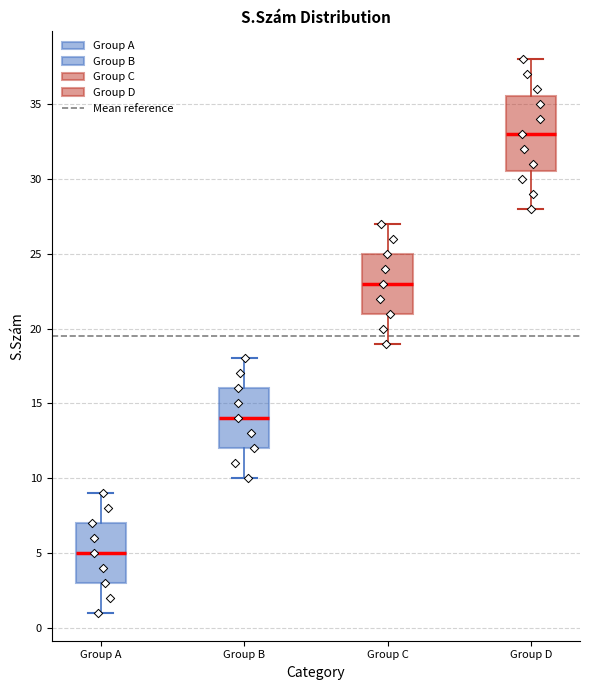

Where is the upper edge of the box for Group D on the y-axis? The values are not printed on the chart, so give them approximately, as read against the axis.

35.5